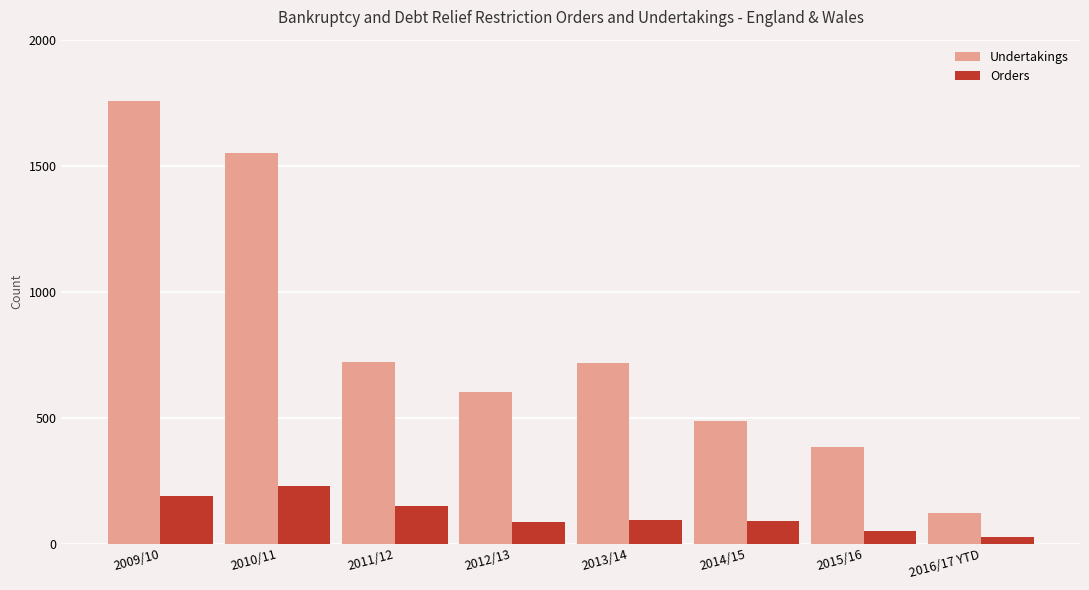

At which label does Orders reach its peak?

2010/11